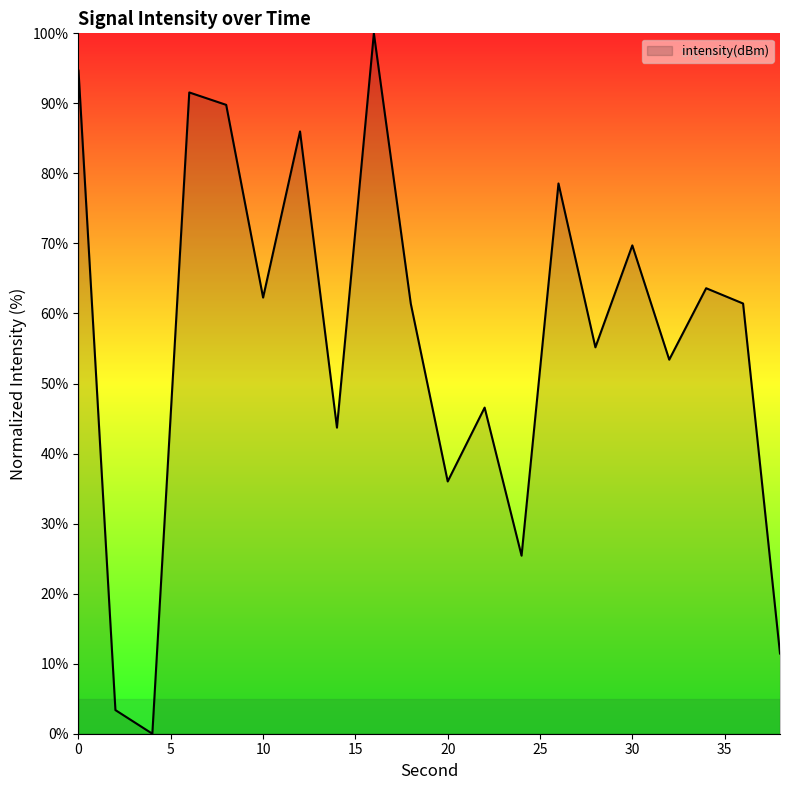

What is the maximum value shown in the chart?

100.0